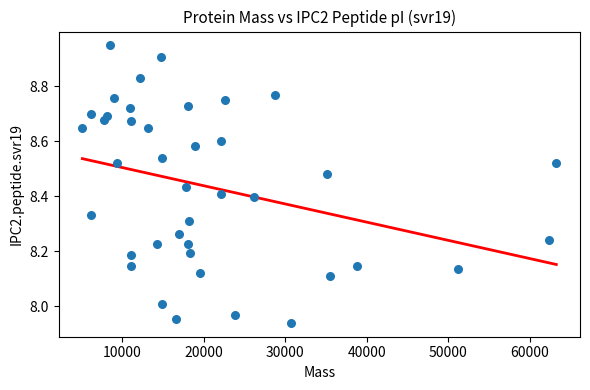

What is the range of X values (max minus min)?

58134.5